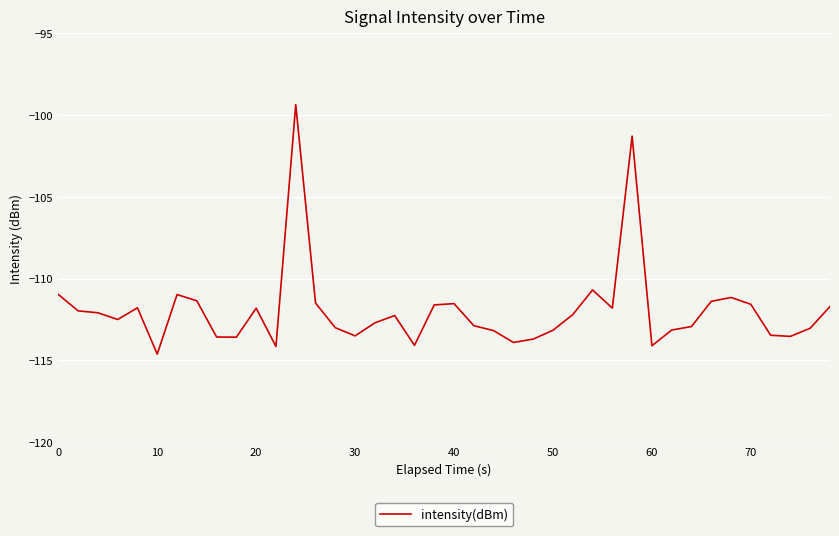

How many lines are shown in the chart?

1